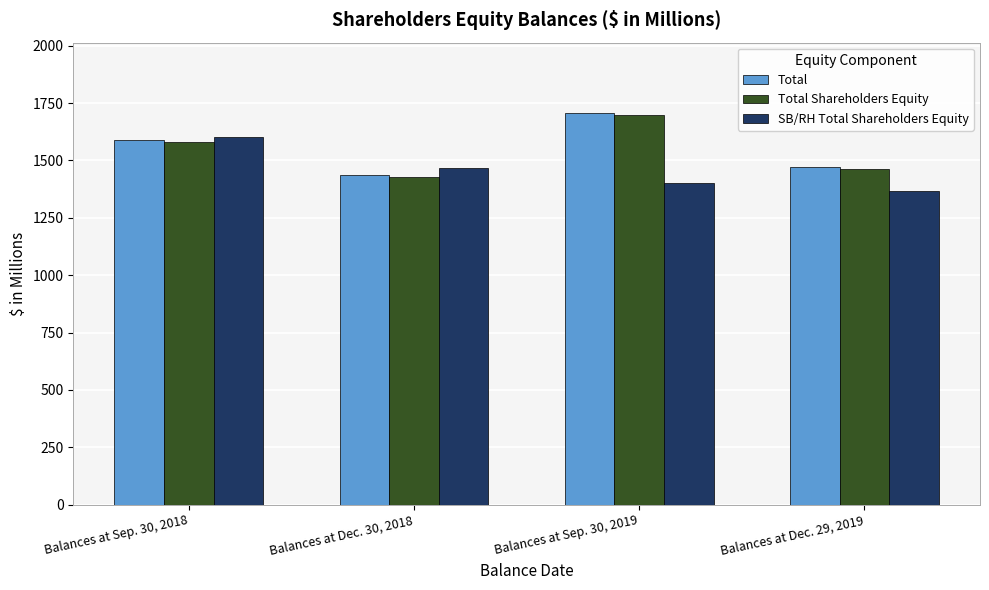

Where is Total Shareholders Equity nearest to the value 1563?

Balances at Sep. 30, 2018